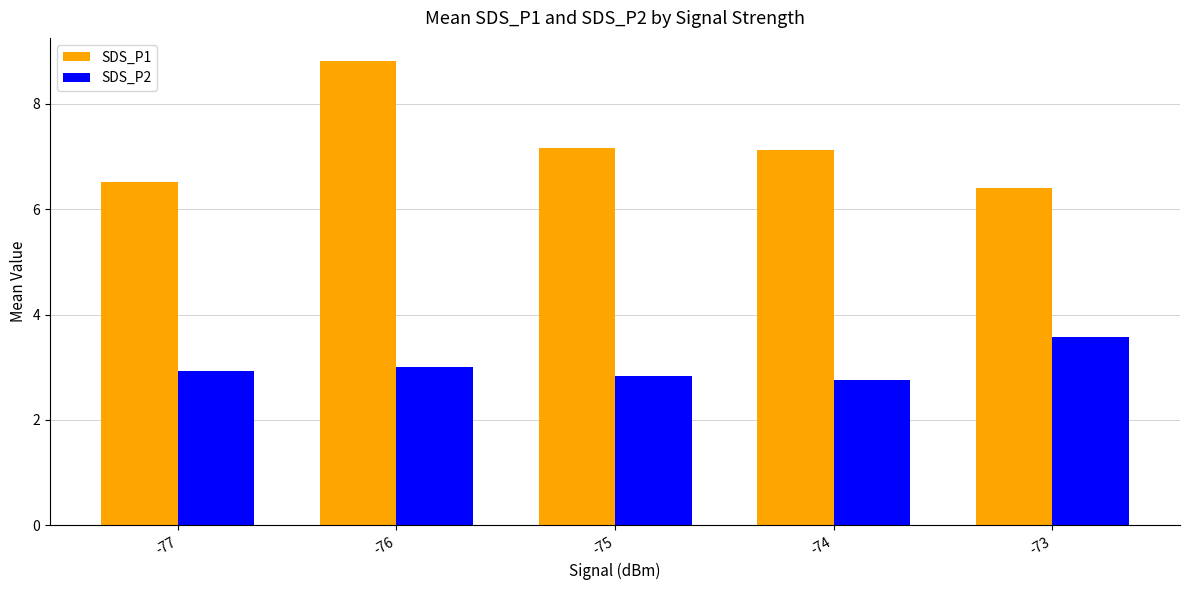

What is the difference between the maximum and second lowest values in the SDS_P1 series?

2.3